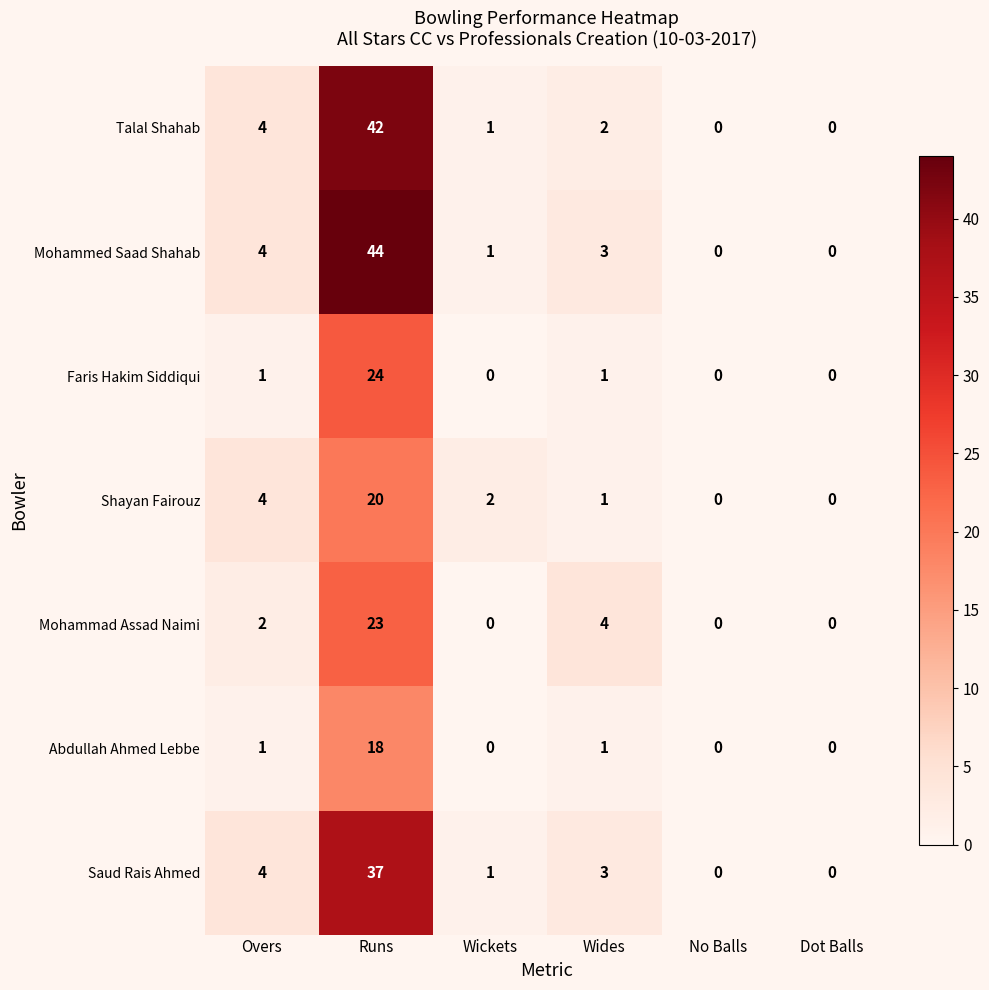

Count the number of data series in this chart.

7